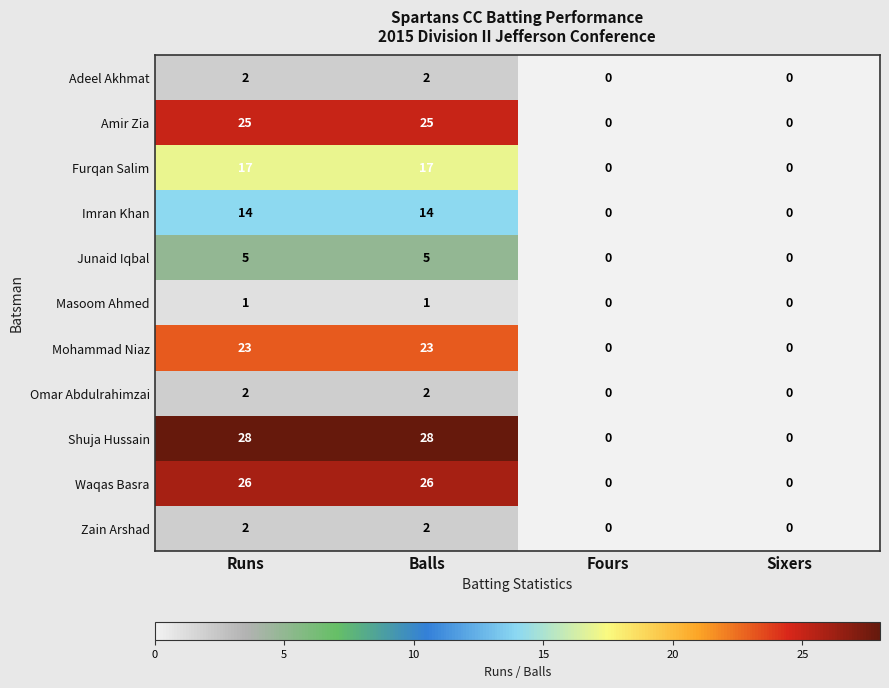

How many Adeel Akhmat values are between 0 and 2?

4